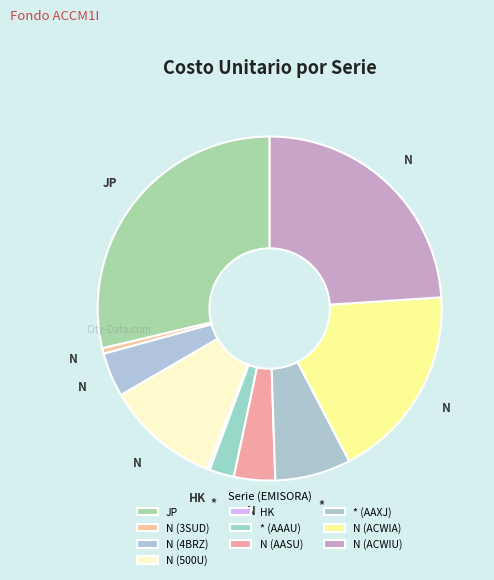

Is there any slice that represents more than half of the pie?

No